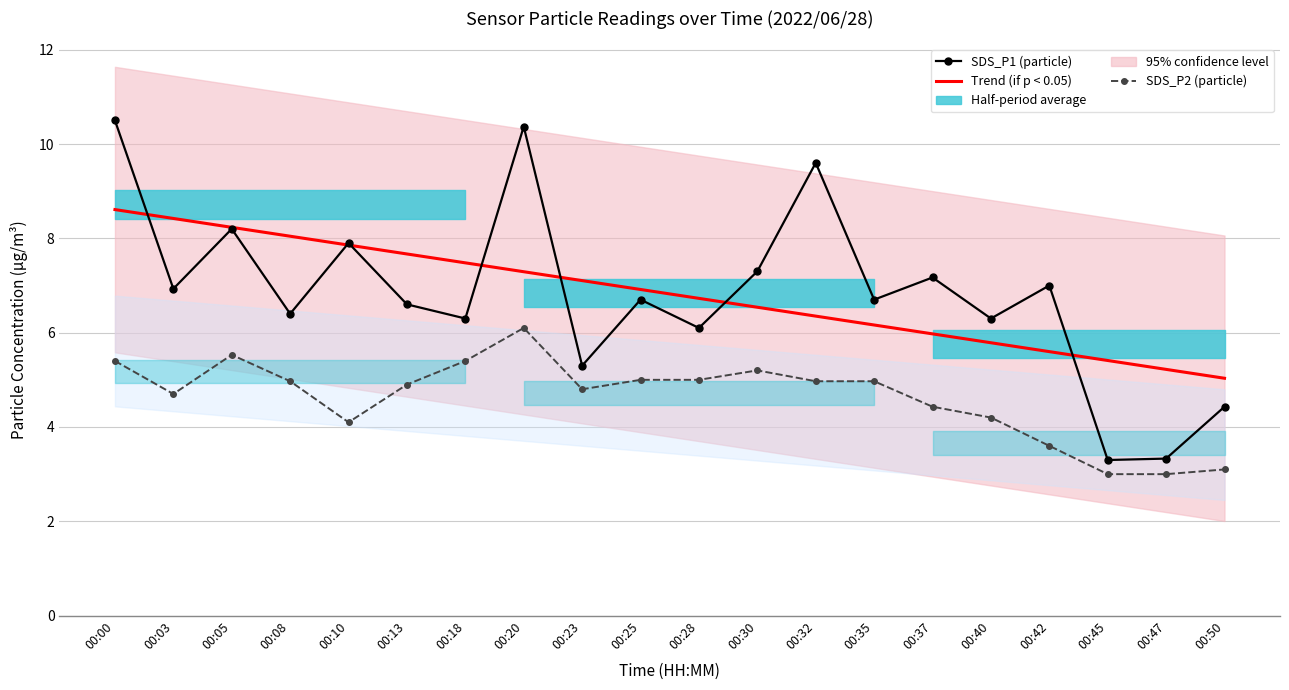

How many lines are shown in the chart?

3